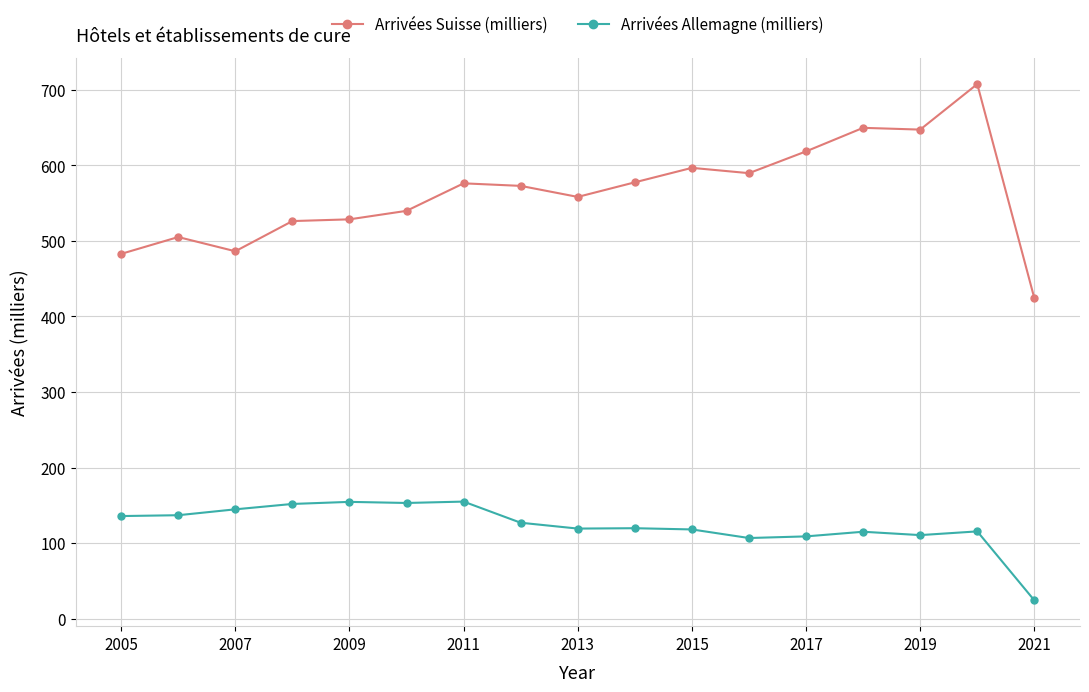

Does the chart have visible grid lines?

Yes